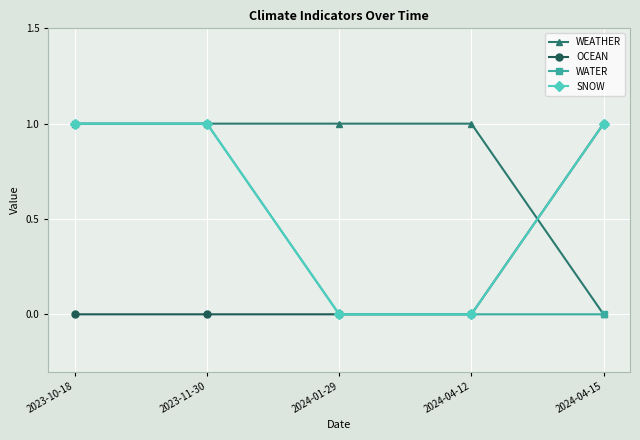

List the series in order of their overall mean, lowest first.

OCEAN, WATER, SNOW, WEATHER